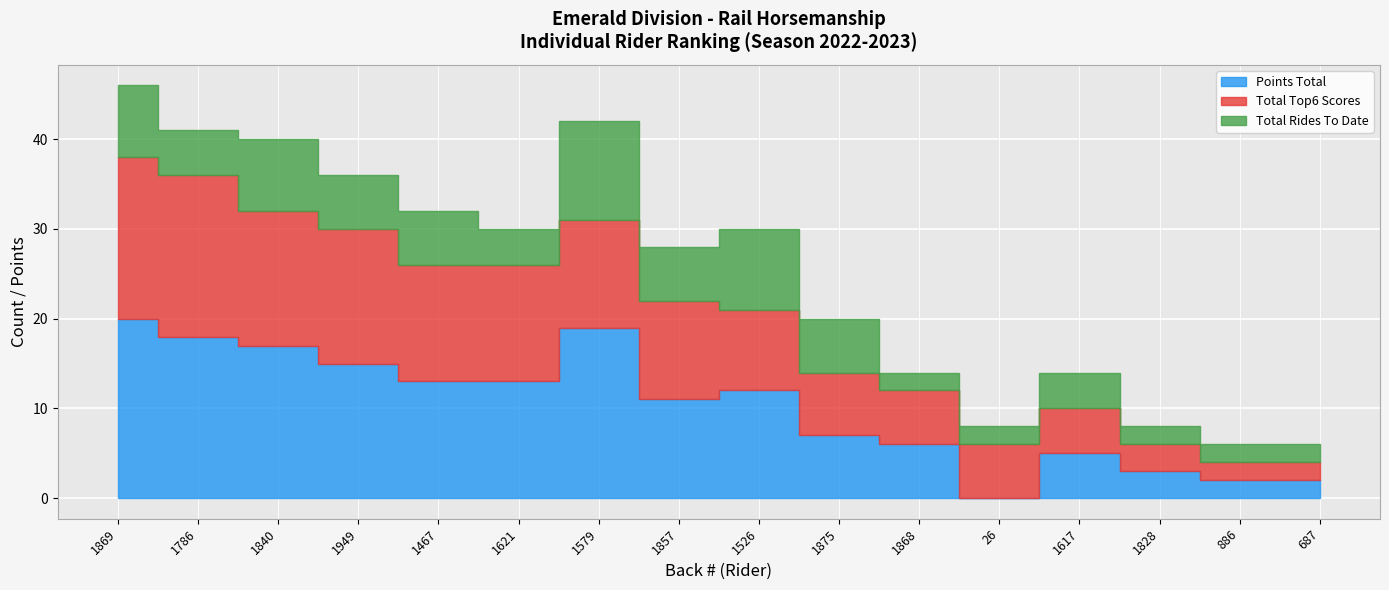

How many lines are shown in the chart?

3